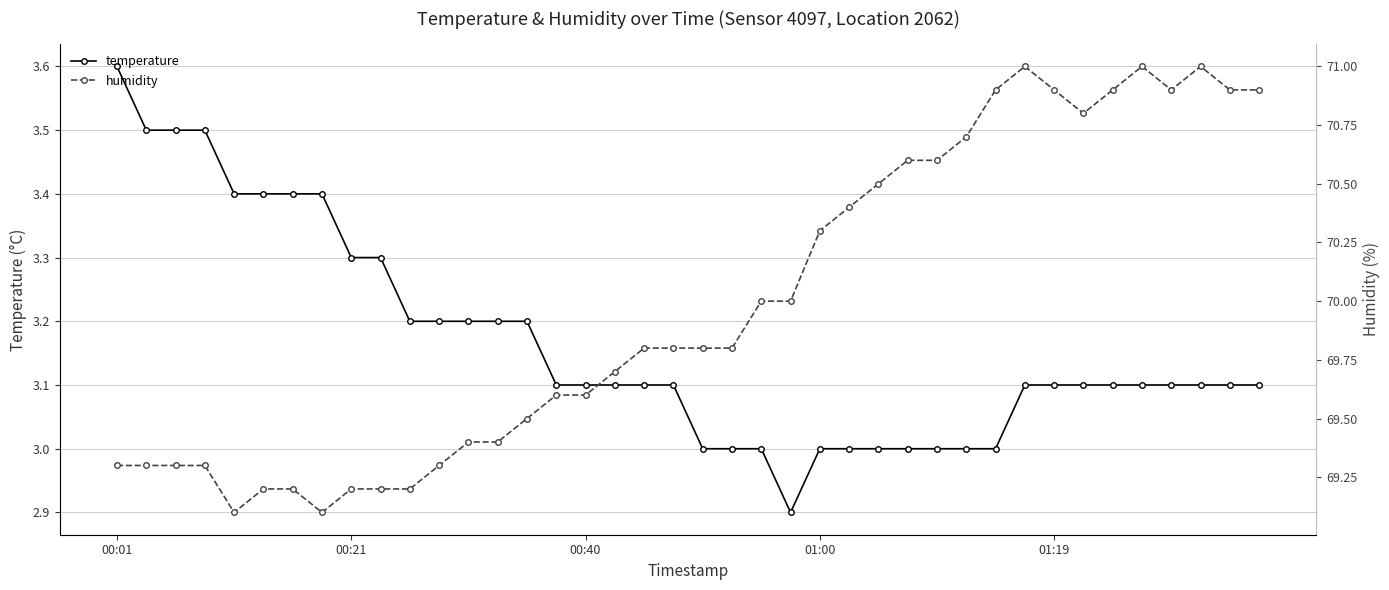

Which series changed the most between 20 and 34?

humidity